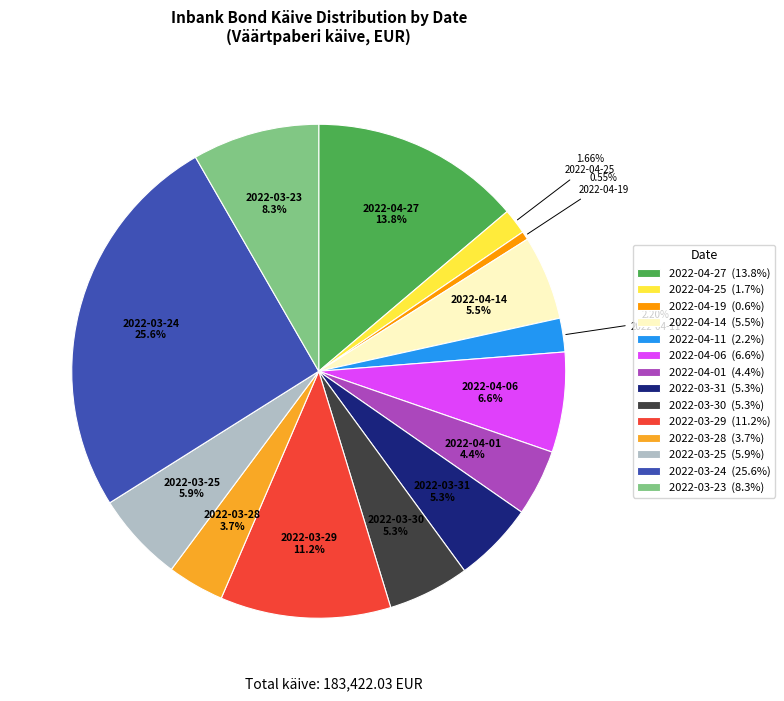

How many segments does this pie chart have?

14